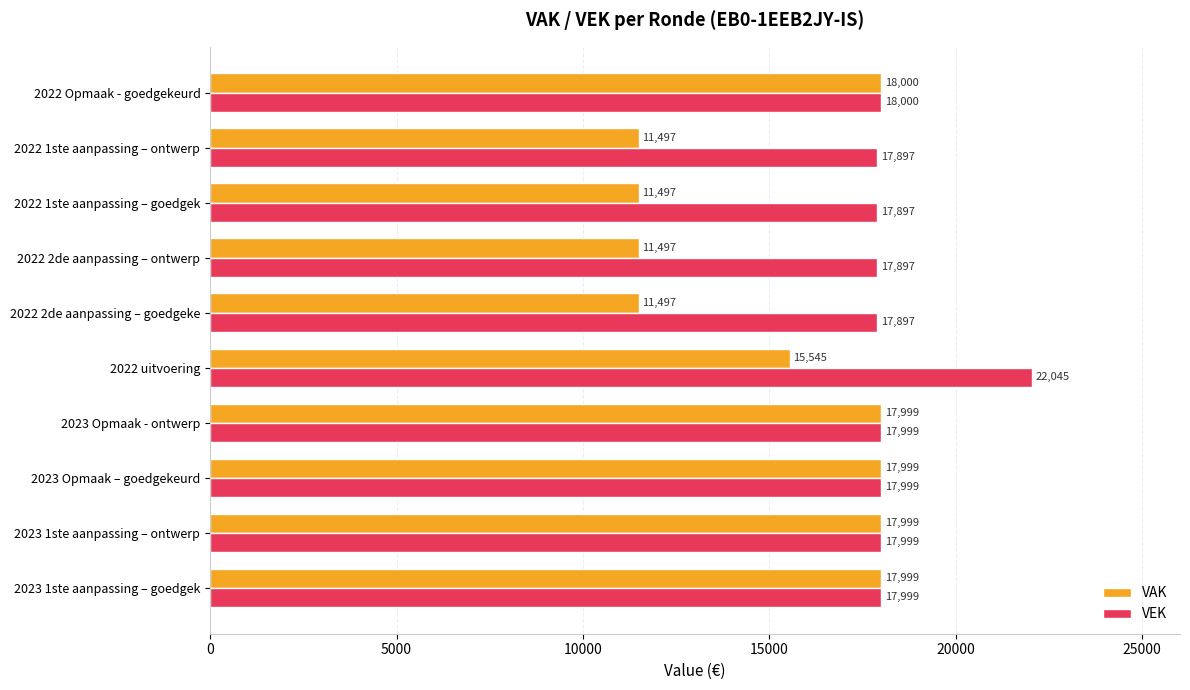

What are all the series names shown in the legend?

VAK, VEK